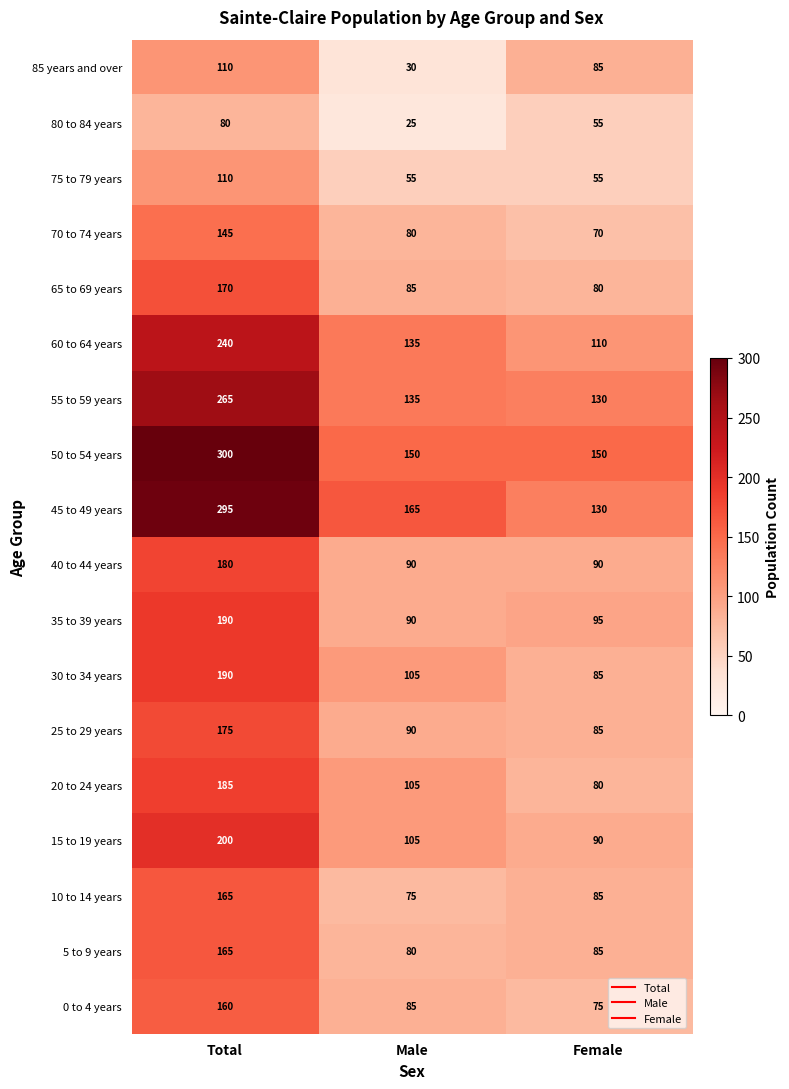

Is the value of 50 to 54 years at Female greater than the value of 75 to 79 years at Female?

Yes